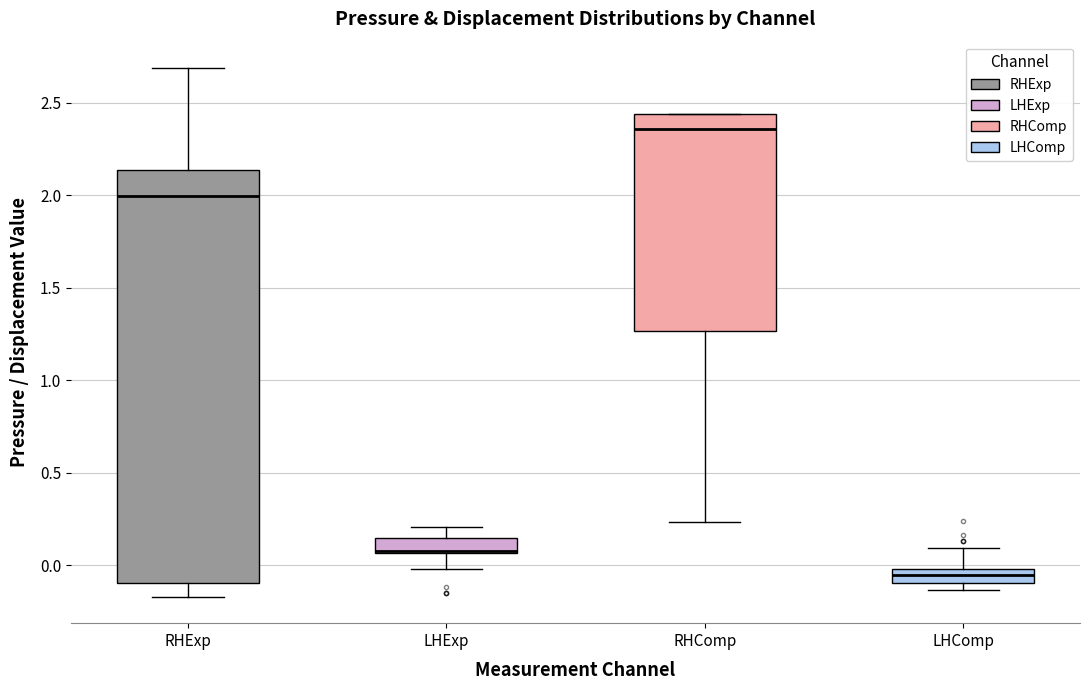

Where is the lower edge of the box for RHExp on the y-axis? The values are not printed on the chart, so give them approximately, as read against the axis.

-0.10